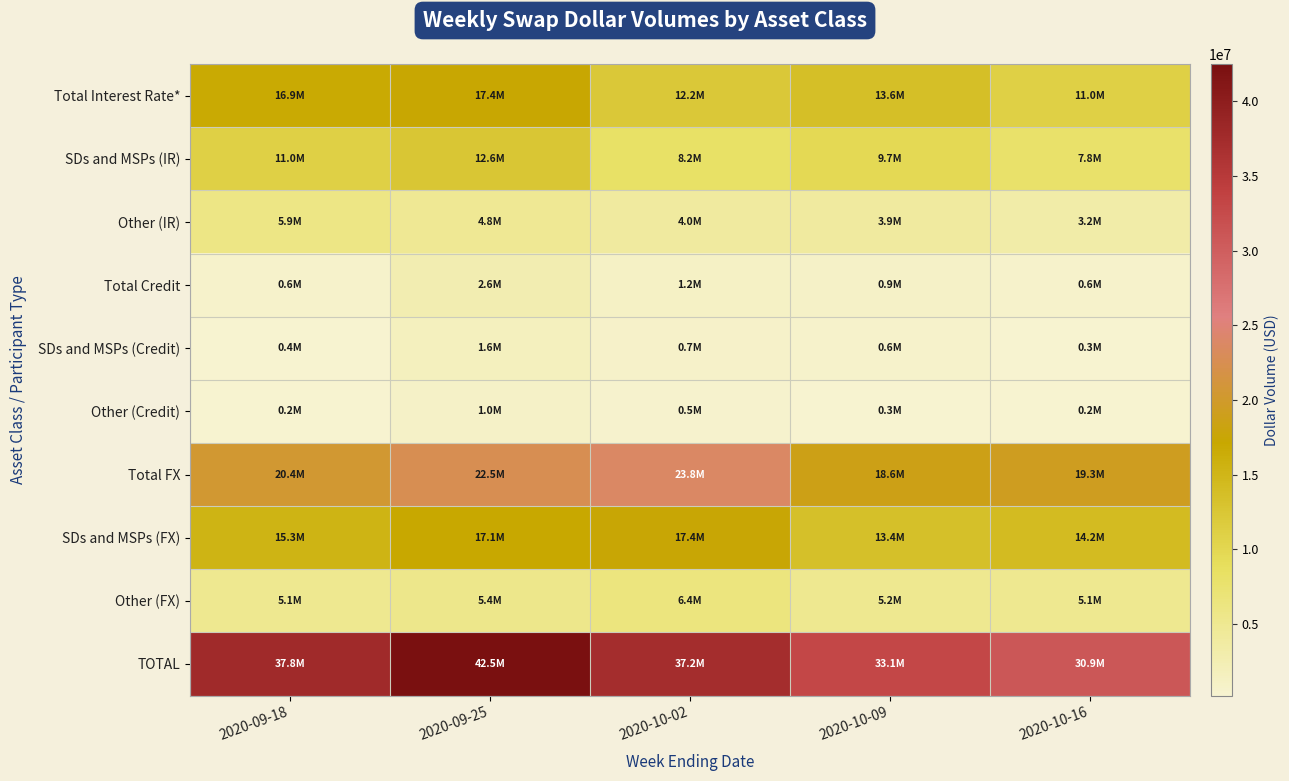

At which category is the sum across all series the highest?

2020-09-25